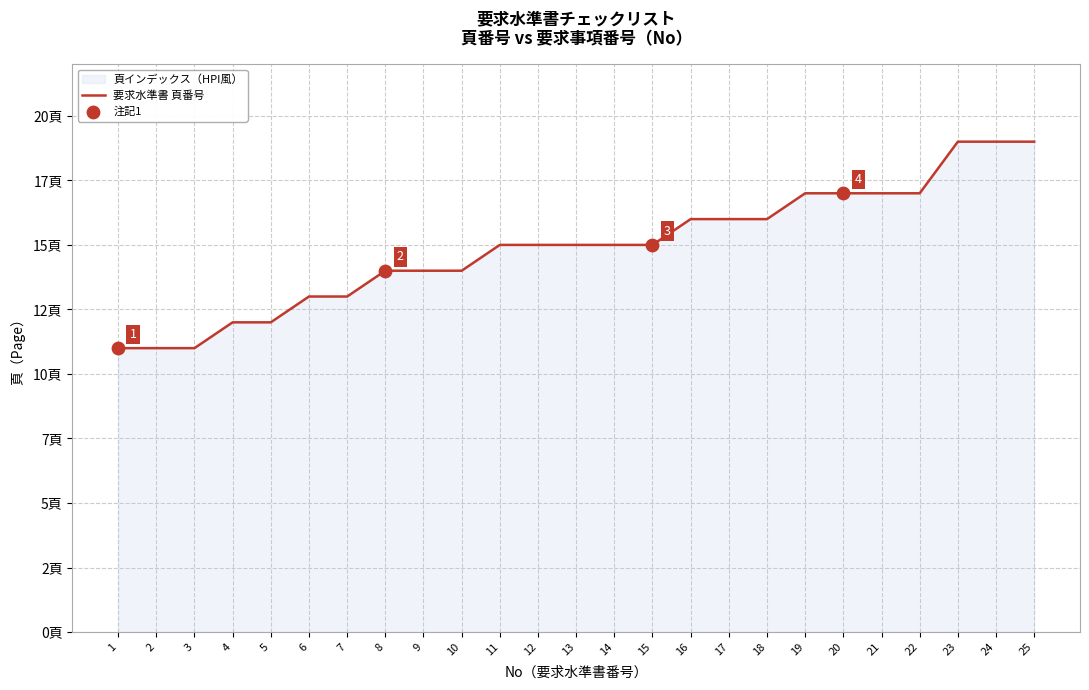

What is the ratio of the value at 15 to the value at 14?

1.0